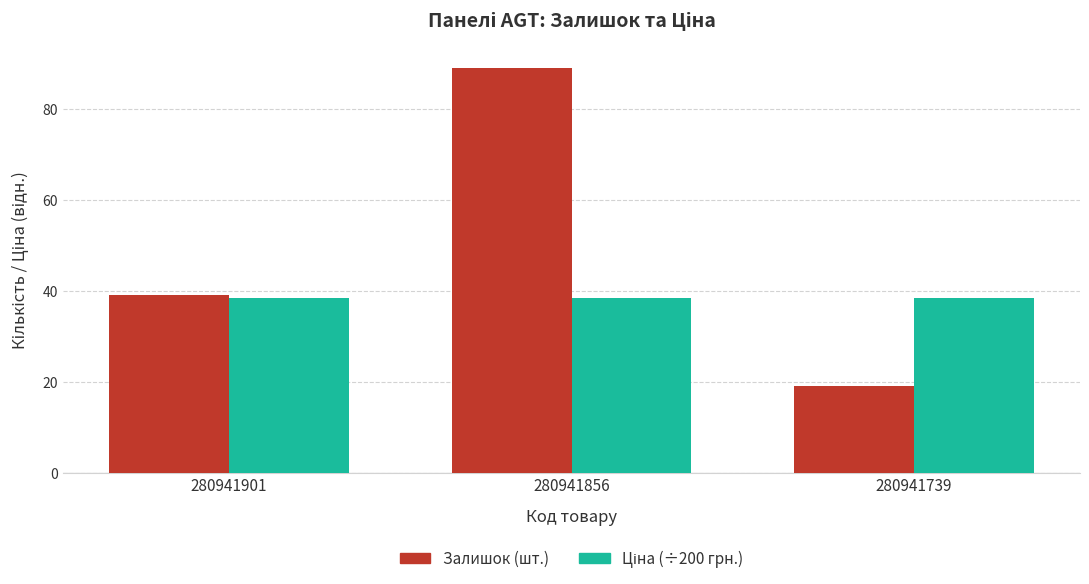

At which category is the sum across all series the highest?

280941856